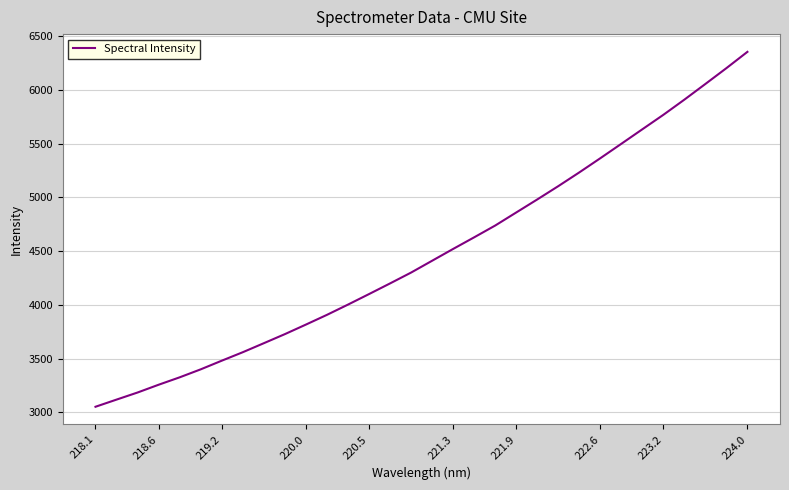

What is the greatest value displayed?

6355.3